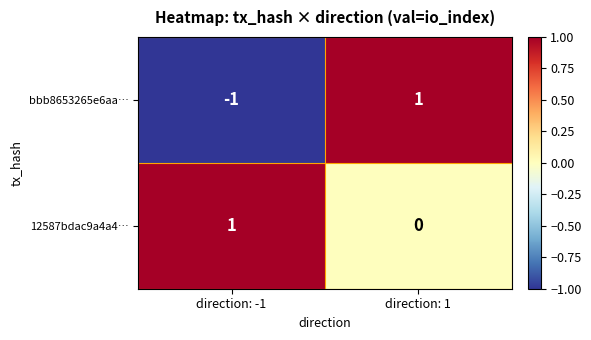

Where is bbb8653265e6aa… nearest to the value 0?

direction: -1